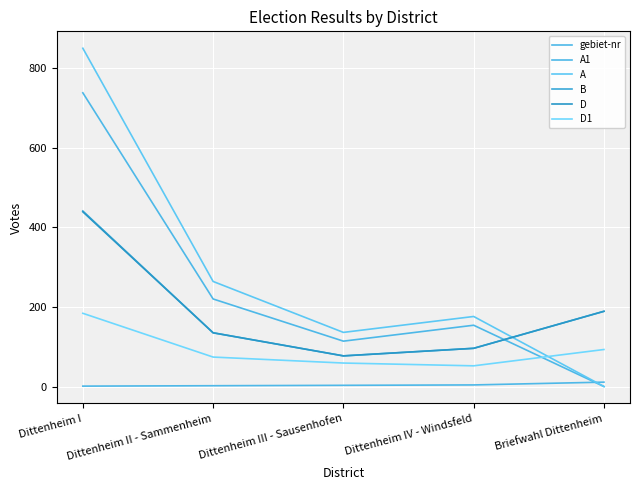

How many lines are shown in the chart?

6